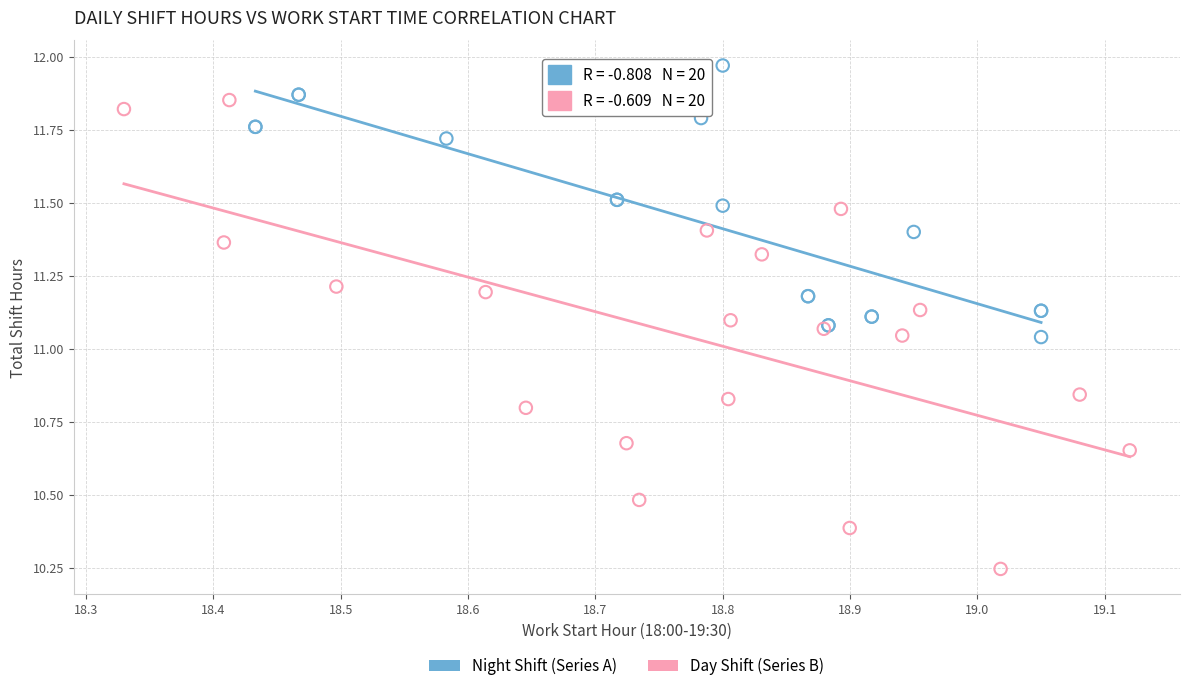

Which series has the largest Y range (max minus min)?

Day Shift (Series B)